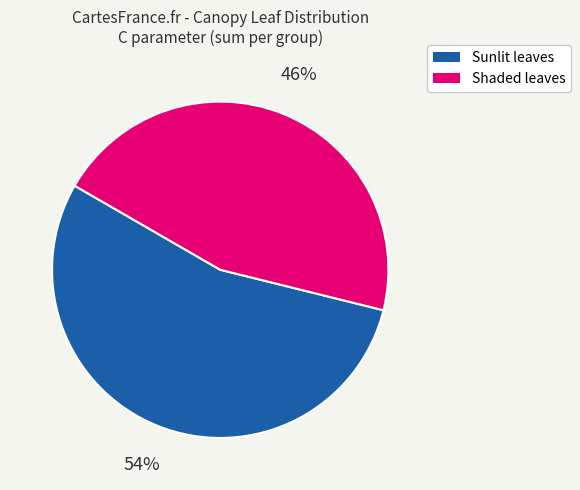

What is the smallest slice in the pie chart?

Shaded leaves